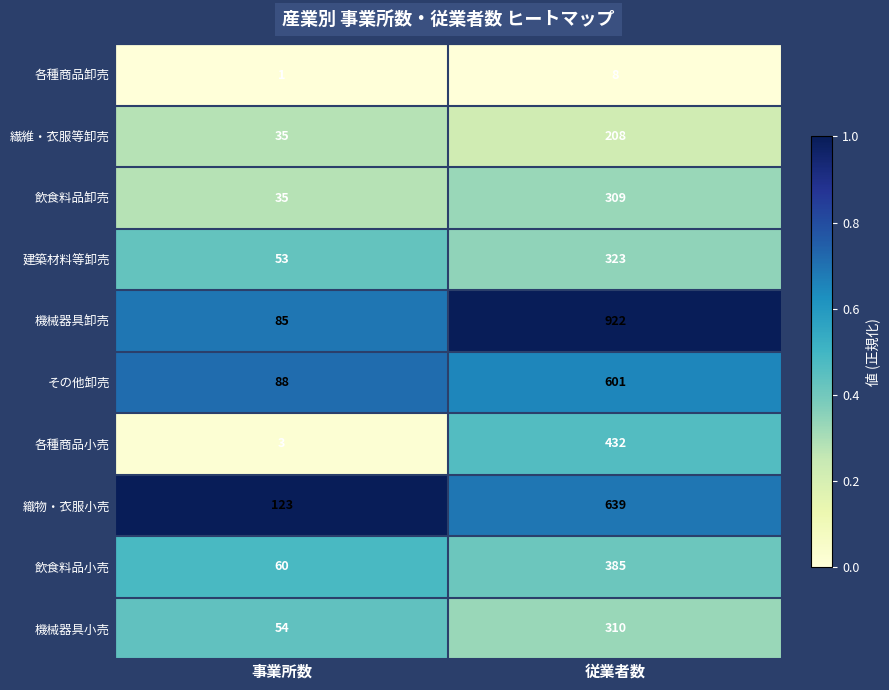

Read the 機械器具卸売 value at 事業所数.

85